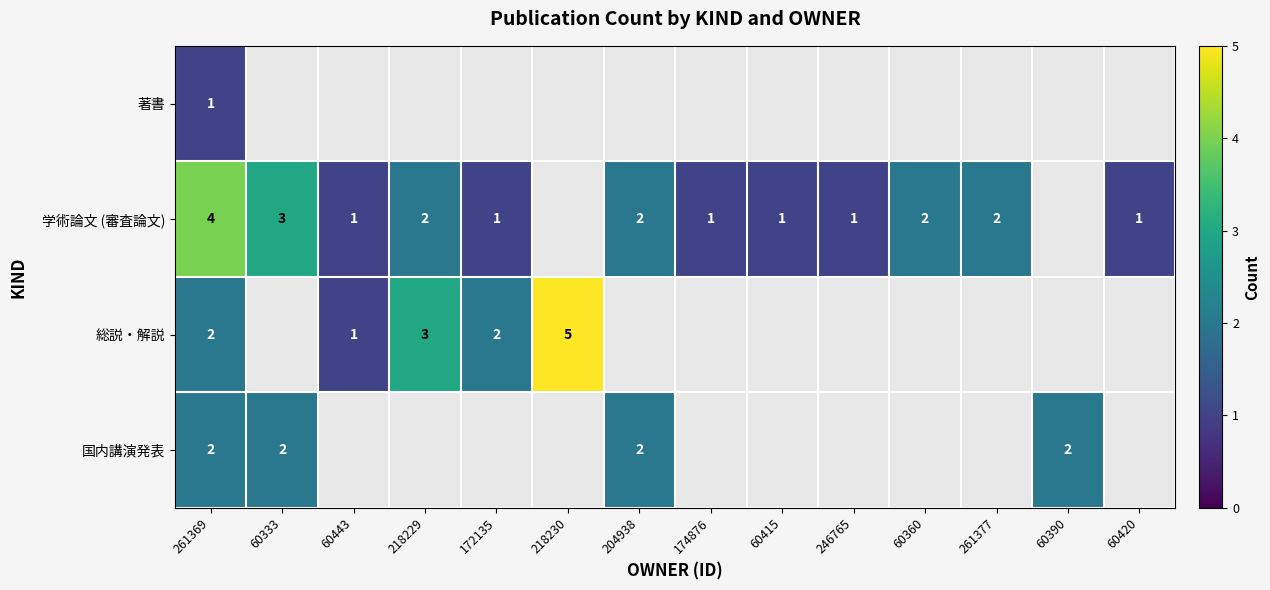

Between 60415 and 218229, which is larger?

218229